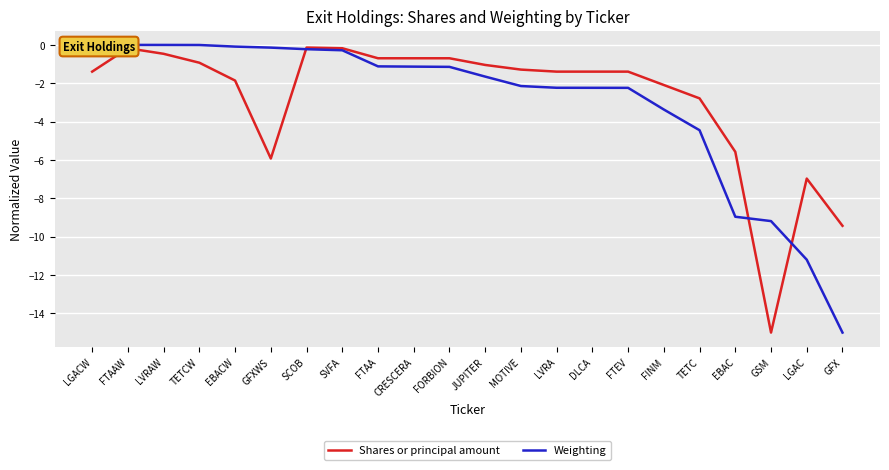

What is the total value across all series at JUPITER?

-2.7